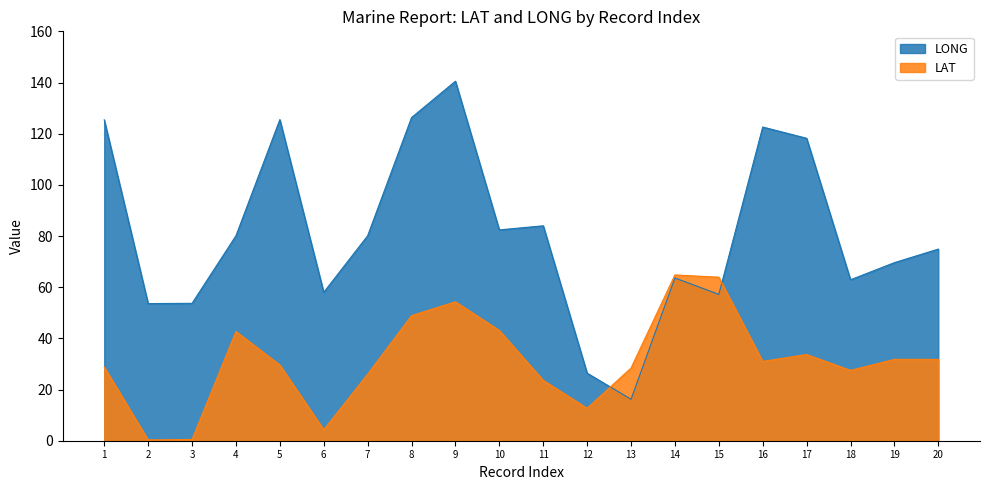

Is the value of LAT at 15 greater than the value of LONG at 6?

Yes